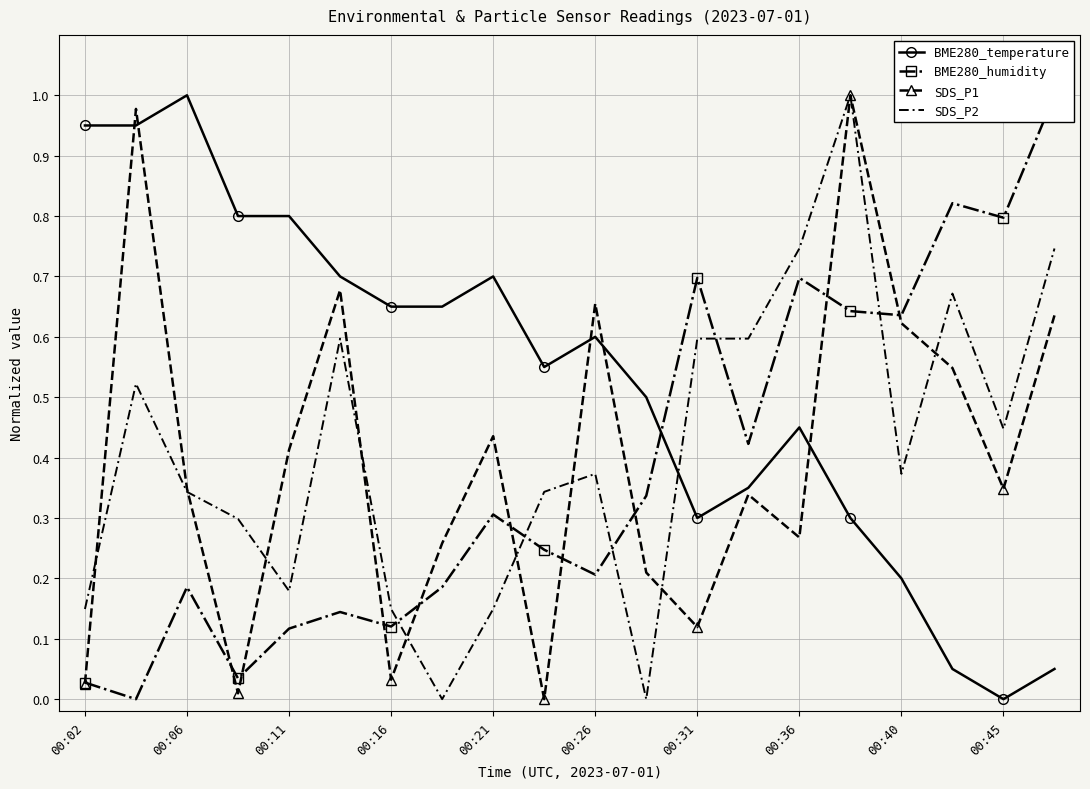

What is the difference between the second highest and second lowest values in the BME280_temperature series?

0.9